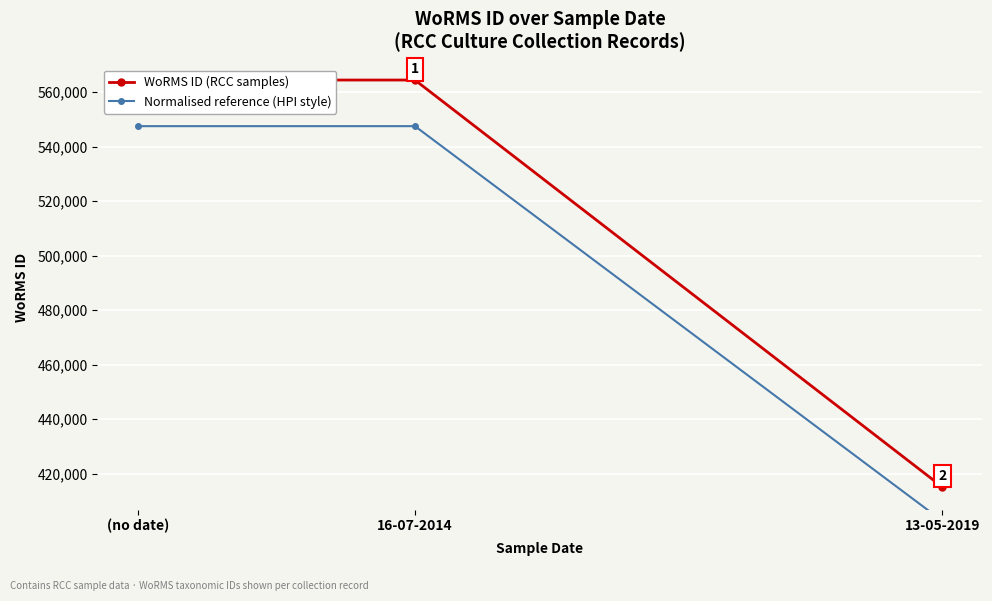

Which series changed the most between (no date) and 13-05-2019?

WoRMS ID (RCC samples)